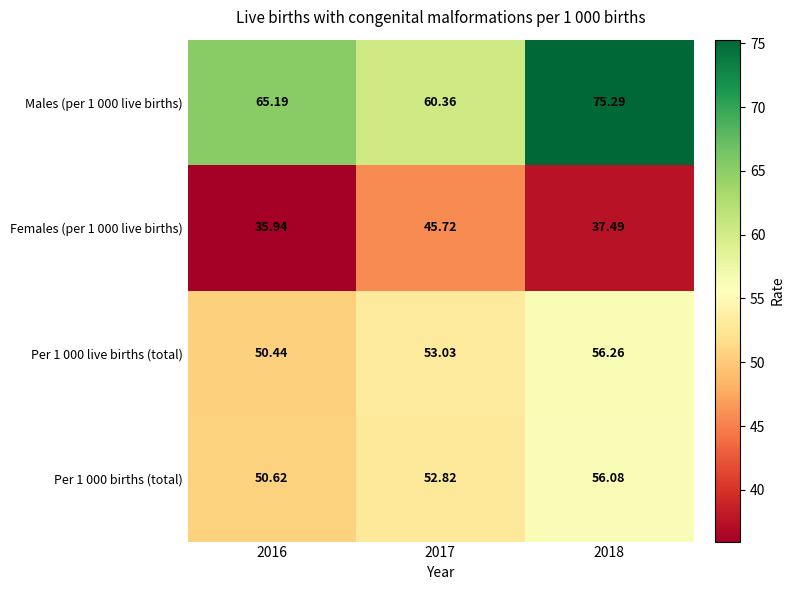

Is the value of Females (per 1 000 live births) at 2018 greater than the value of Per 1 000 births (total) at 2018?

No